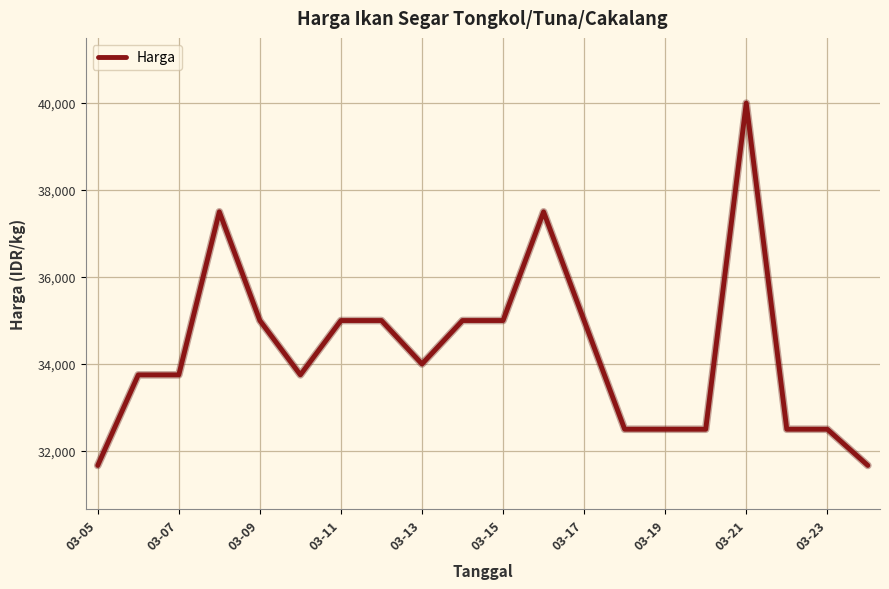

What is the difference between the maximum and minimum values?

8333